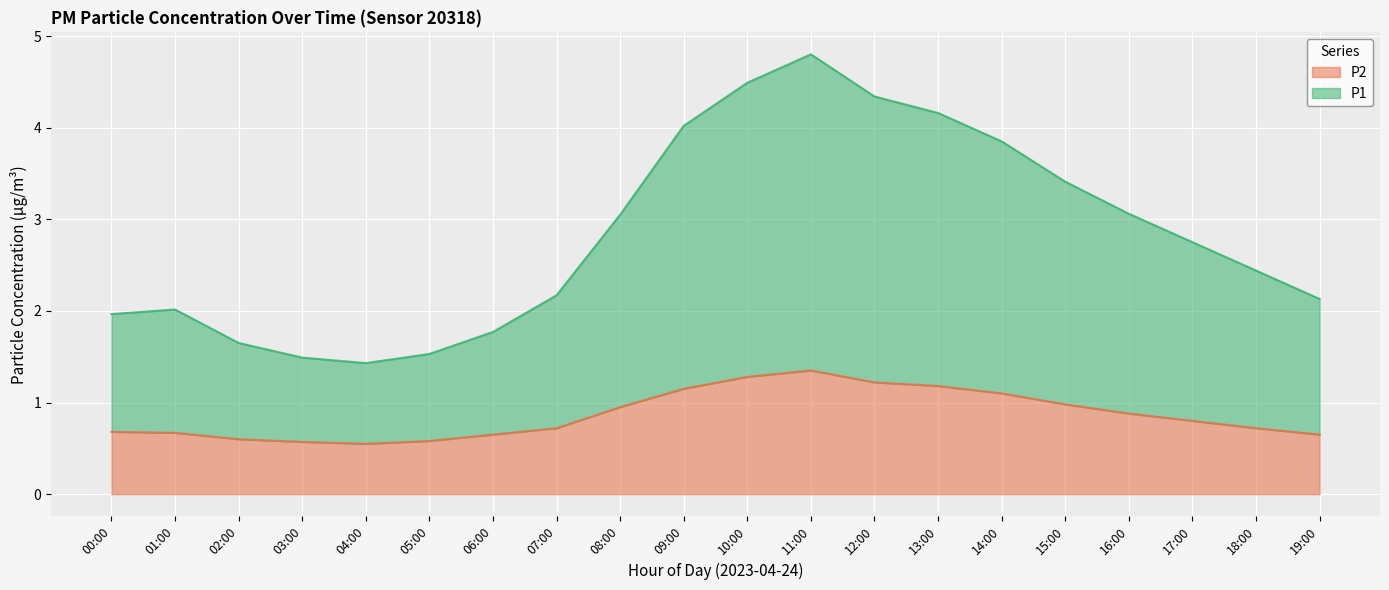

List the labels in order of P1 value, smallest first.

04:00, 03:00, 05:00, 02:00, 06:00, 00:00, 01:00, 19:00, 07:00, 18:00, 17:00, 08:00, 16:00, 15:00, 14:00, 09:00, 13:00, 12:00, 10:00, 11:00